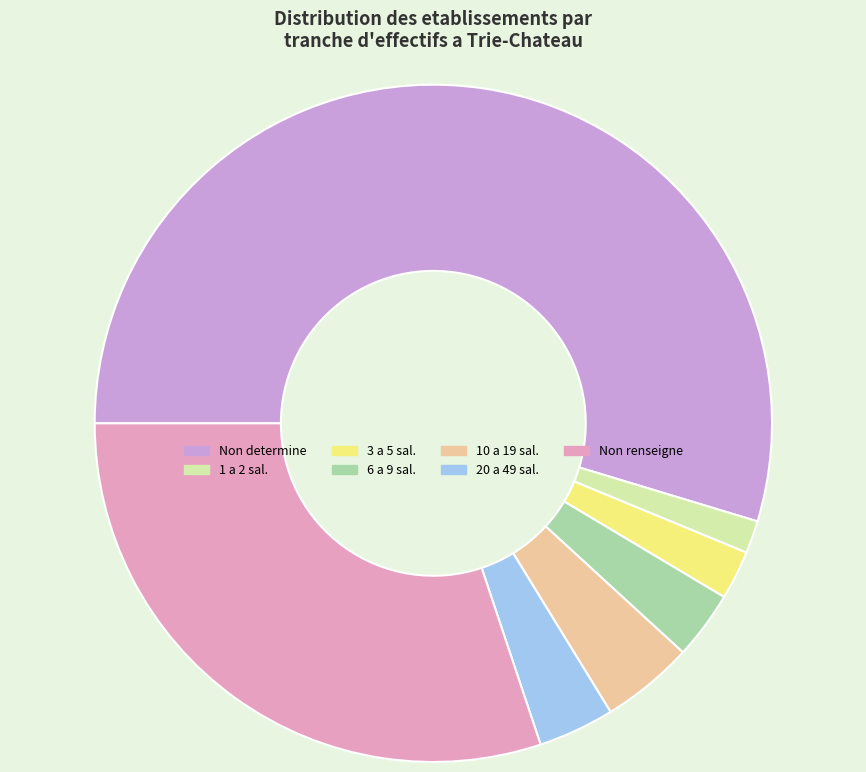

Is it true that 1 a 2 sal. is 2% of the pie?

True